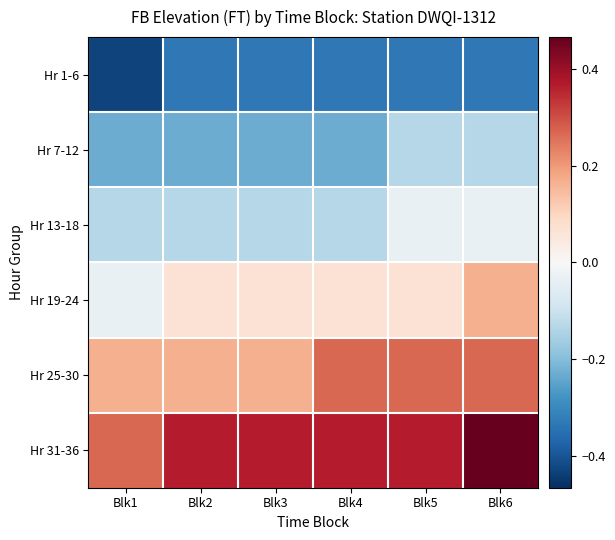

Which category has the highest value across all series?

Blk6